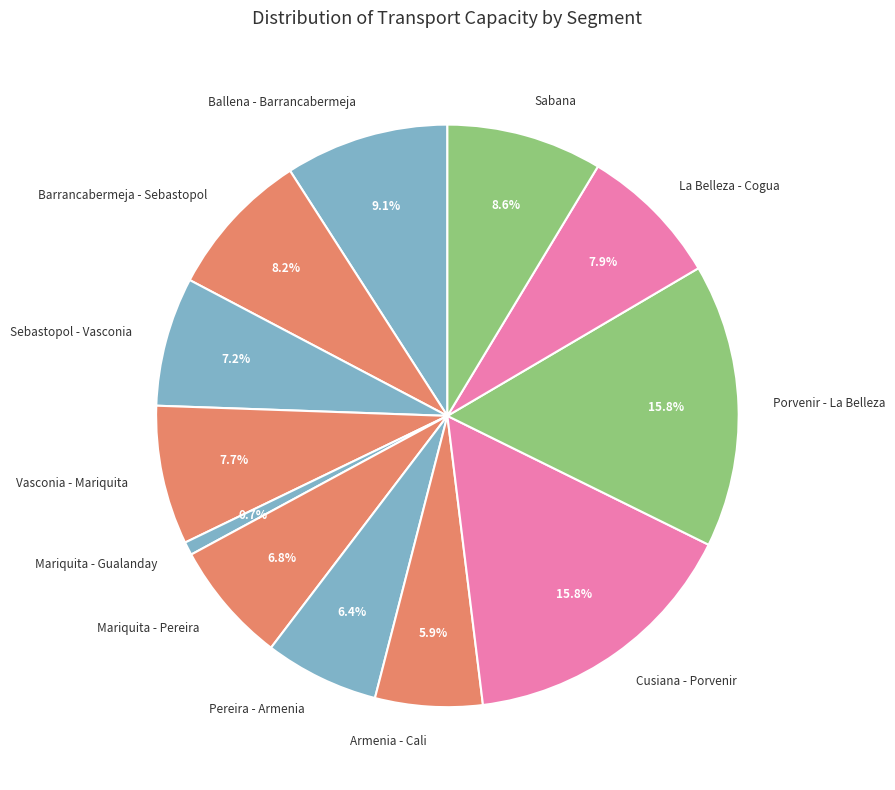

What is the ratio of the value at Porvenir - La Belleza to the value at Ballena - Barrancabermeja?

1.7